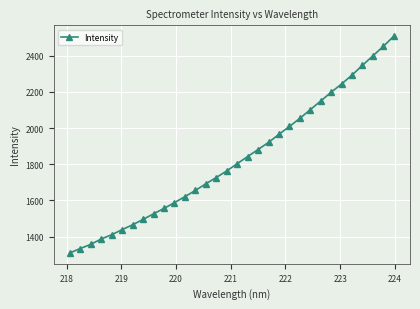

What is the minimum value shown in the chart?

1309.5